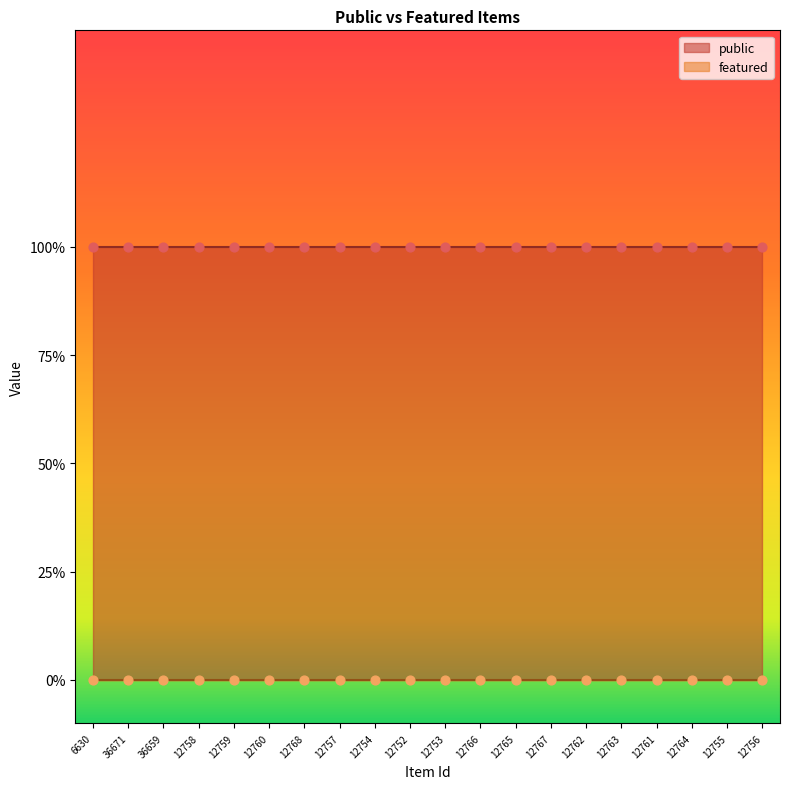

At which category is the sum across all series the highest?

6630